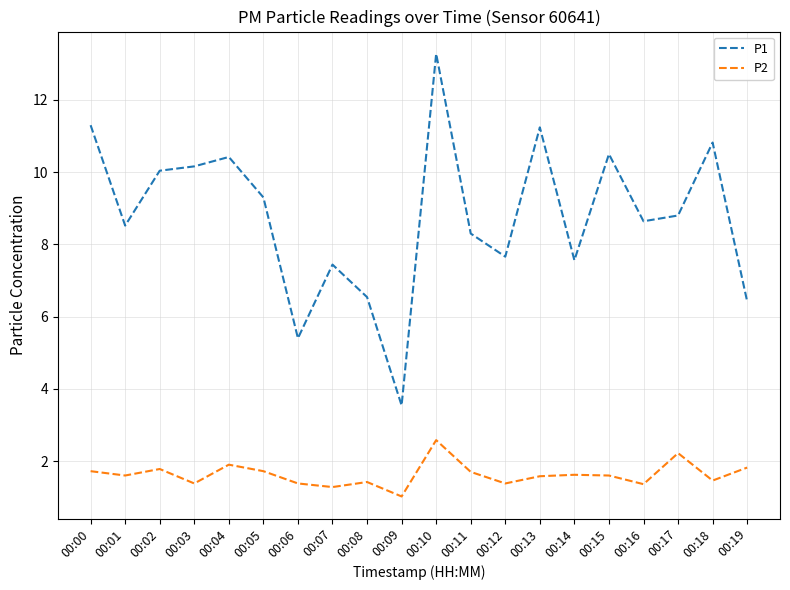

Where is the first local minimum for P2?

00:01